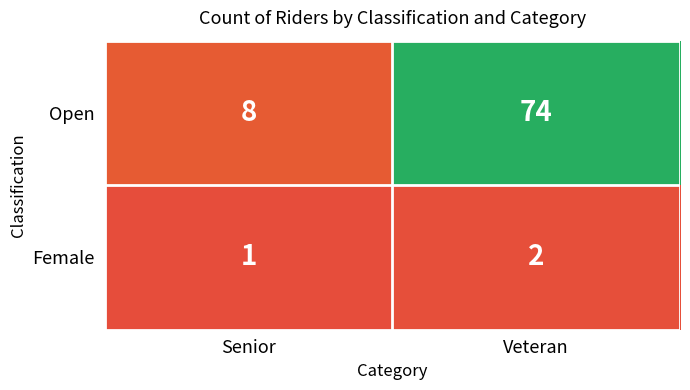

What is the maximum value shown in the chart?

74